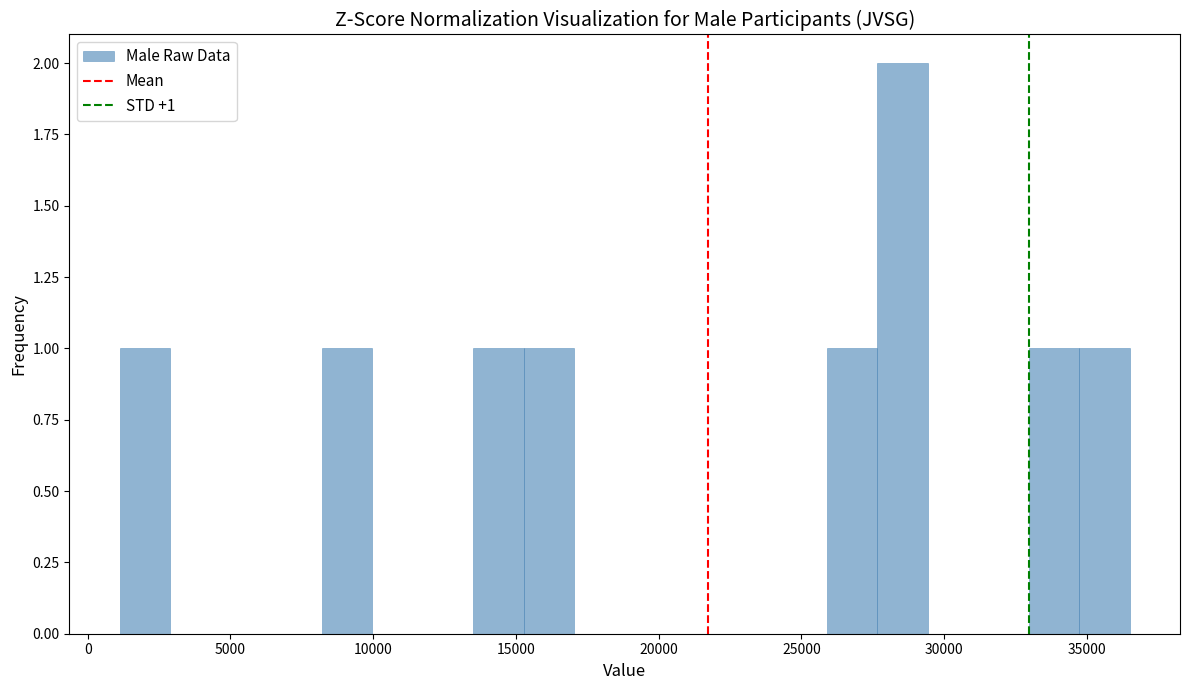

Around what value on the x-axis is the tallest bar? Give the approximate position of its centre, as read against the axis.

28500